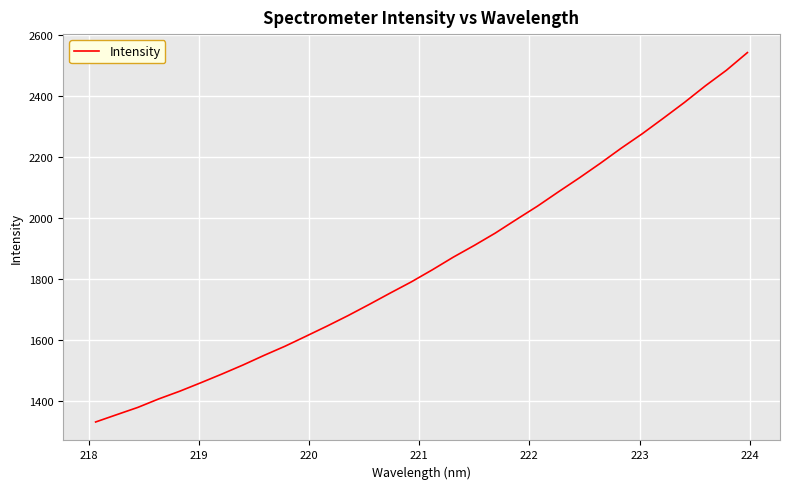

What is the difference between the maximum and minimum values?

1212.6